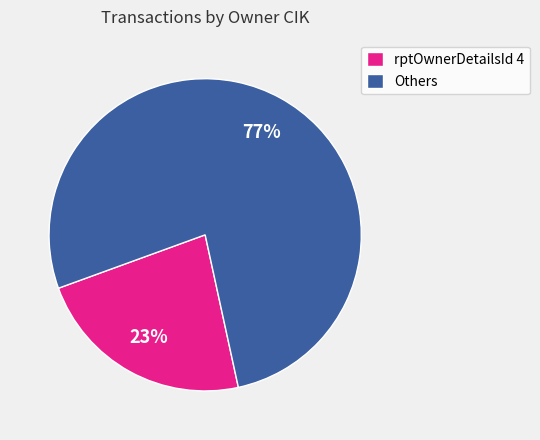

To the nearest percent, what percentage of the pie is Others?

77%